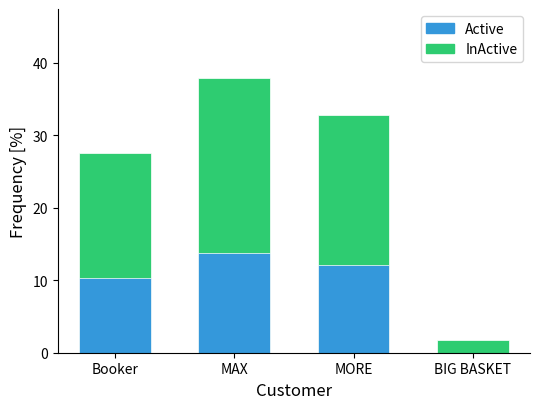

Where is InActive nearest to the value 6?

Booker